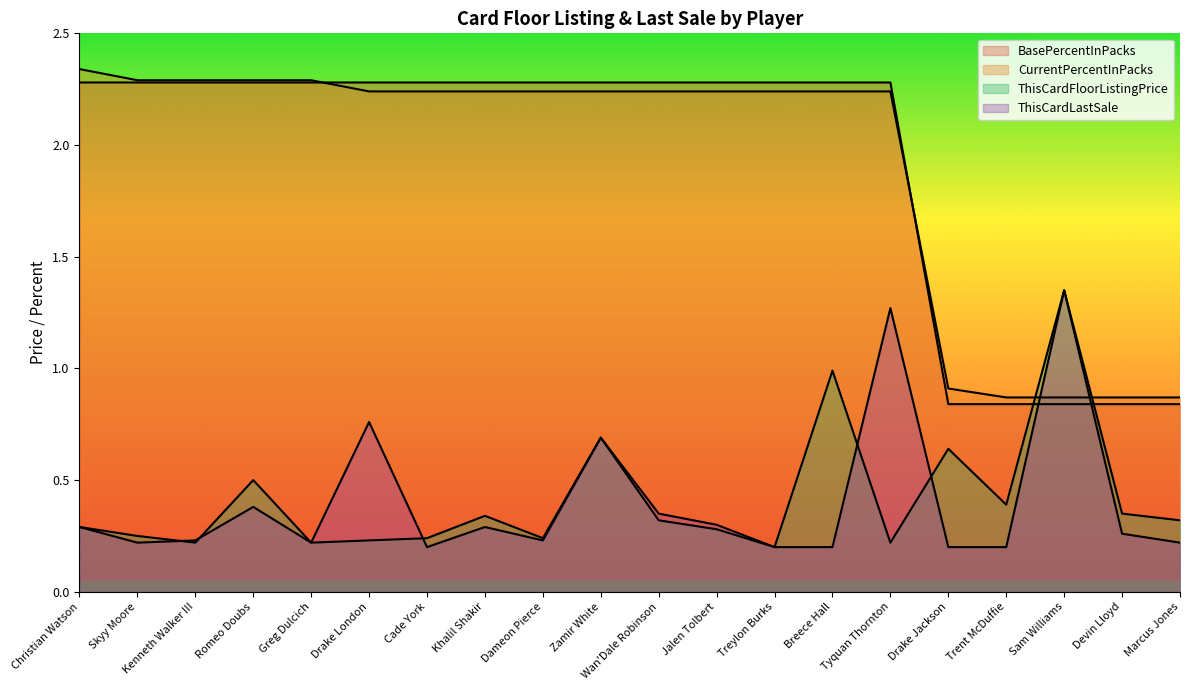

What is the value of the ThisCardLastSale point at the 13th from the left?

0.2